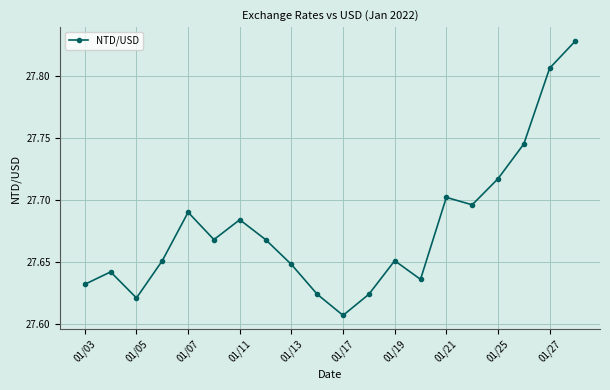

Count the values in the range 27 to 28.

20